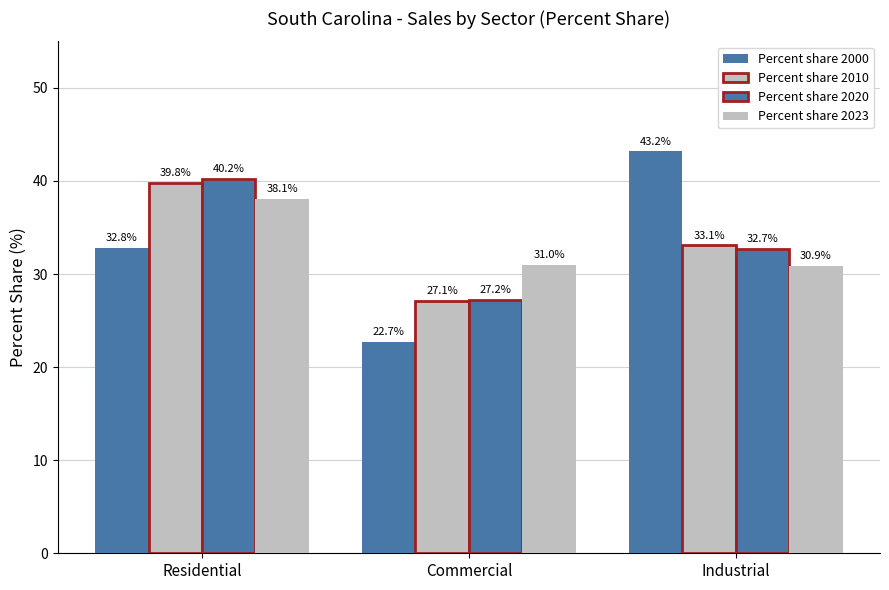

Reading left to right, extract all data points from this chart.

Percent share 2000: 32.8	22.7	43.2
Percent share 2010: 39.8	27.1	33.1
Percent share 2020: 40.2	27.2	32.7
Percent share 2023: 38.1	31.0	30.9